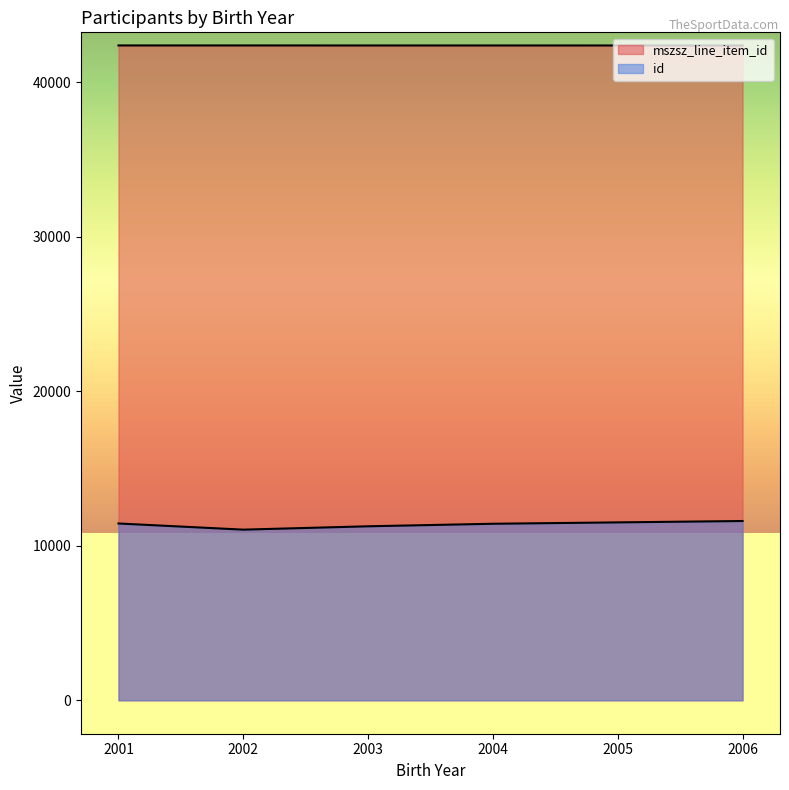

How many lines are shown in the chart?

2